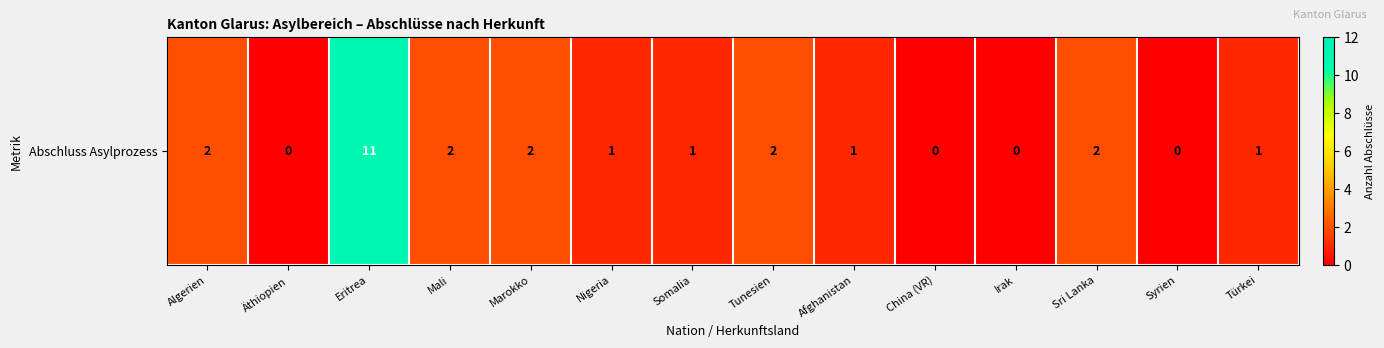

At which label does the data first exceed 1?

Algerien